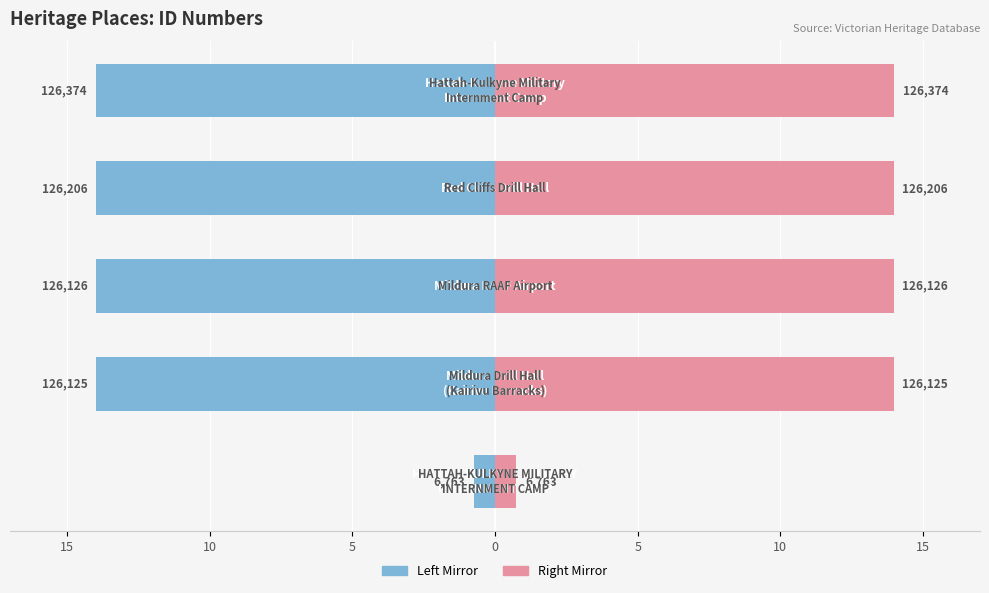

Reading left to right, what are all the values shown in this chart?

Left (ID scaled): -0.7	-14.0	-14.0	-14.0	-14.0
Right (ID scaled): 0.7	14.0	14.0	14.0	14.0